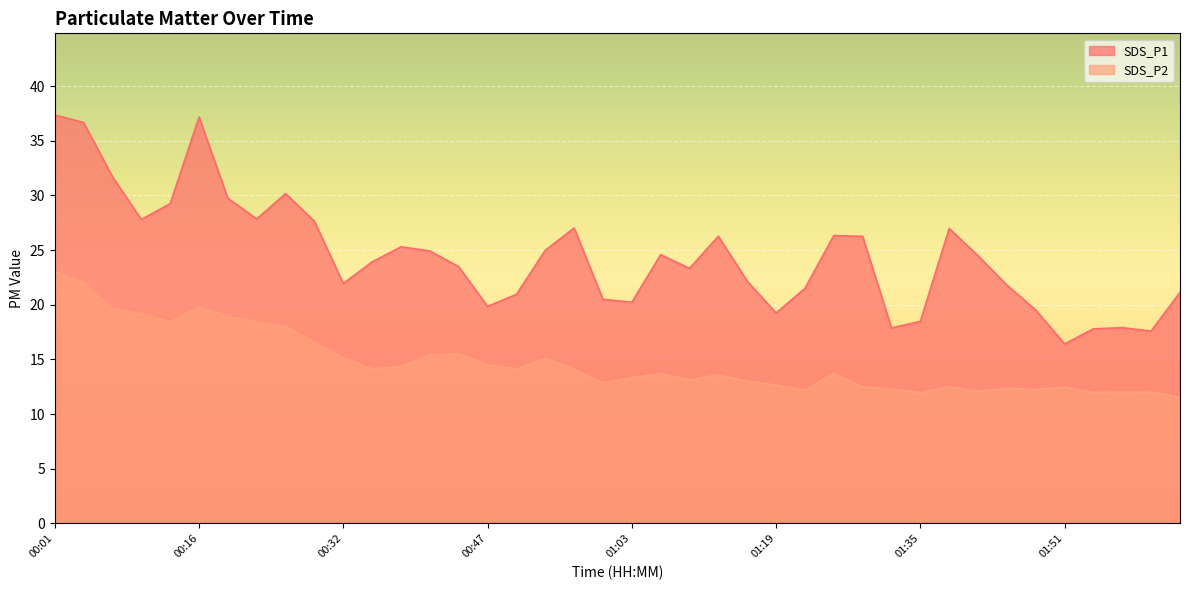

What is the minimum value for SDS_P2?

11.6